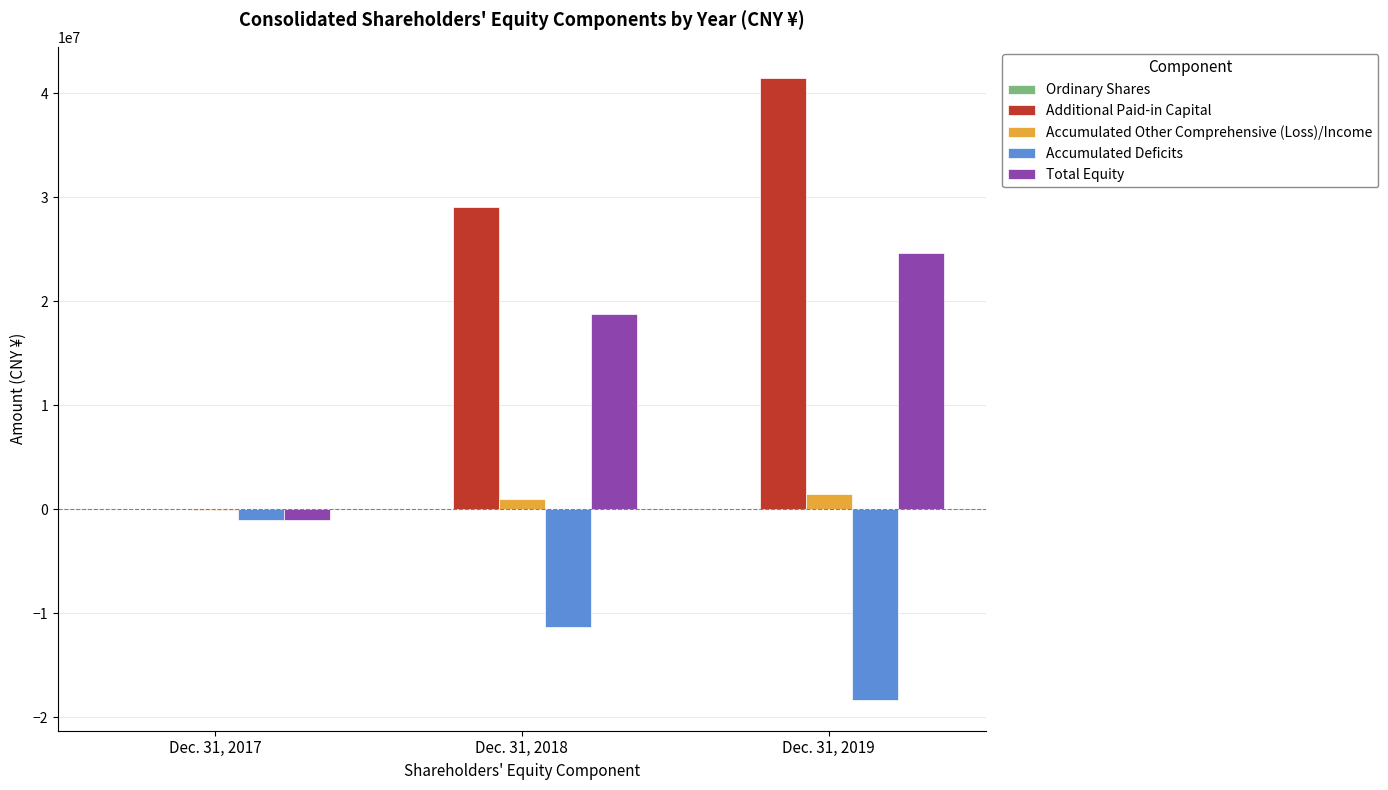

Between Dec. 31, 2017 and Dec. 31, 2018, which series saw the biggest shift?

Additional Paid-in Capital